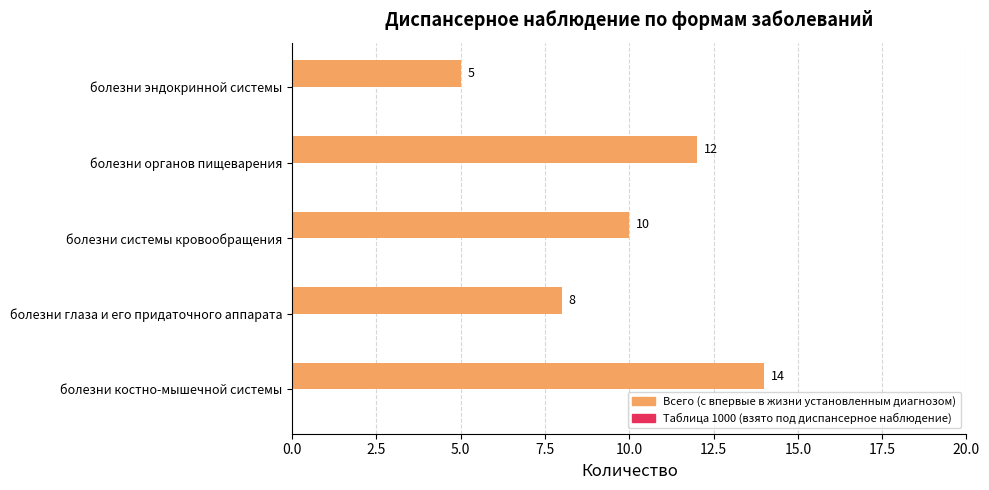

Where is the data nearest to the value 9?

болезни глаза и его придаточного аппарата